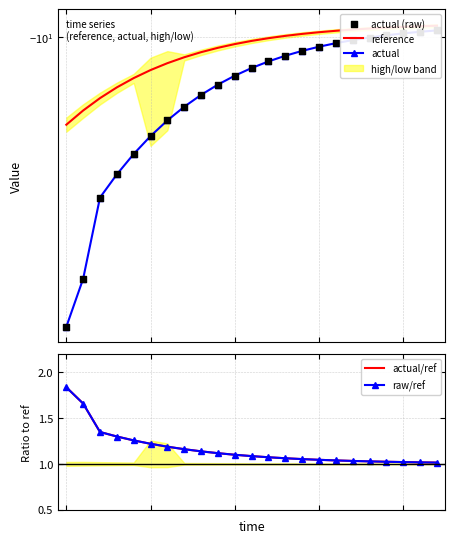

At which category is the sum across all series the highest?

22